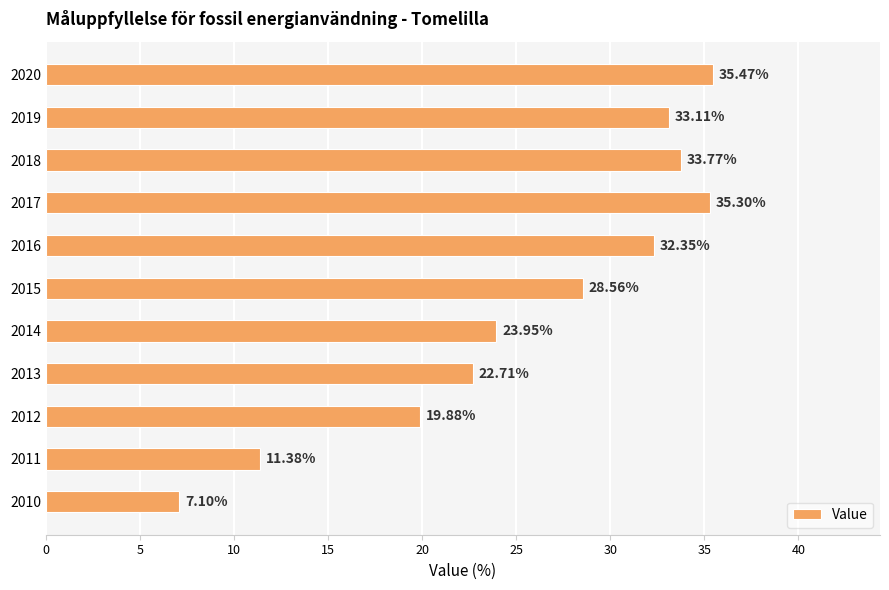

Approximately how many times larger is the value at 2011 compared to 2016?

0.4